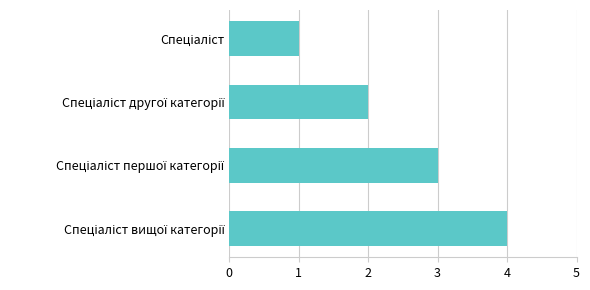

What is the maximum value shown in the chart?

4